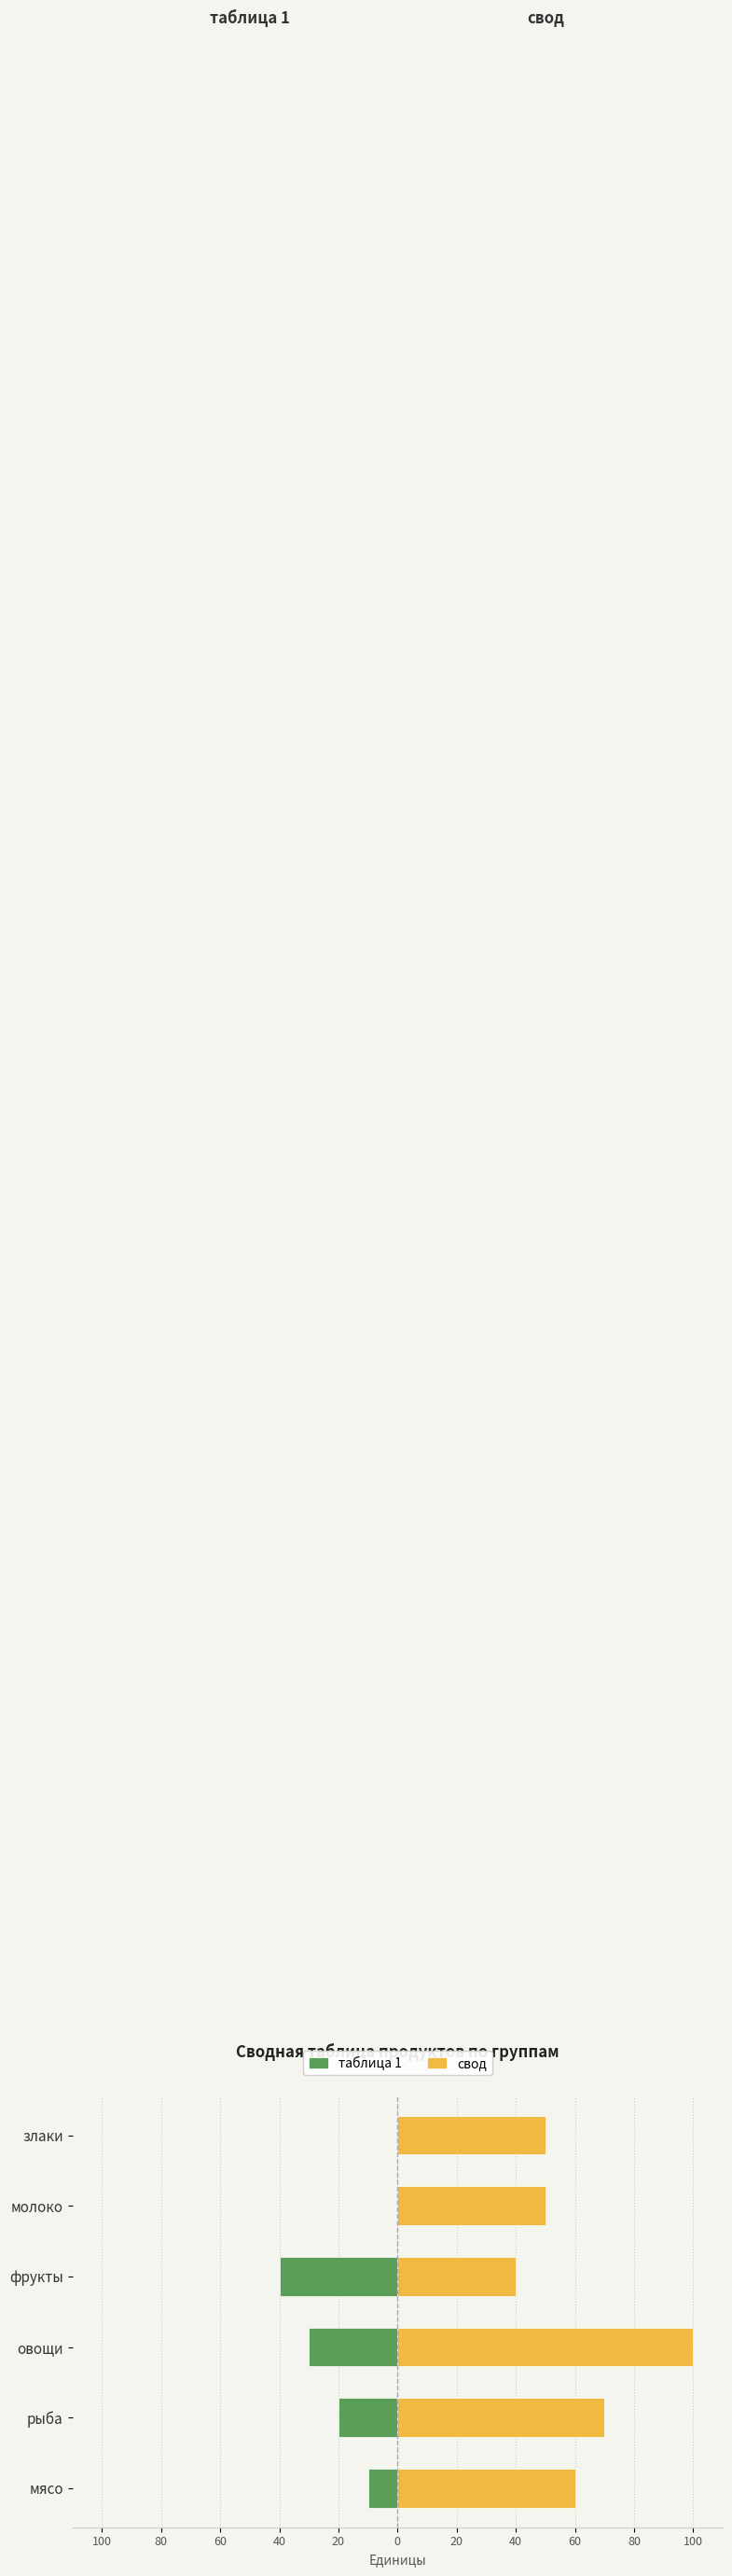

Which series has the largest total across all categories?

свод